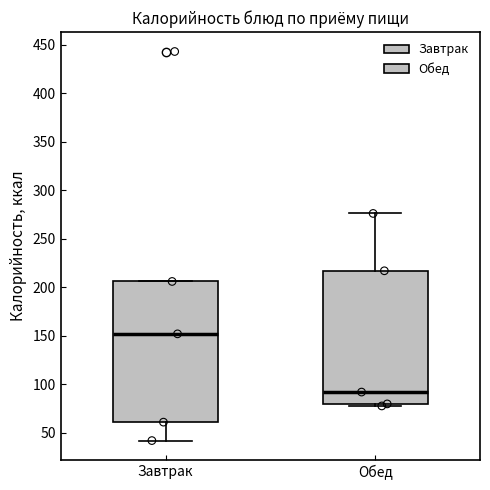

Which box's median line is the highest?

Завтрак